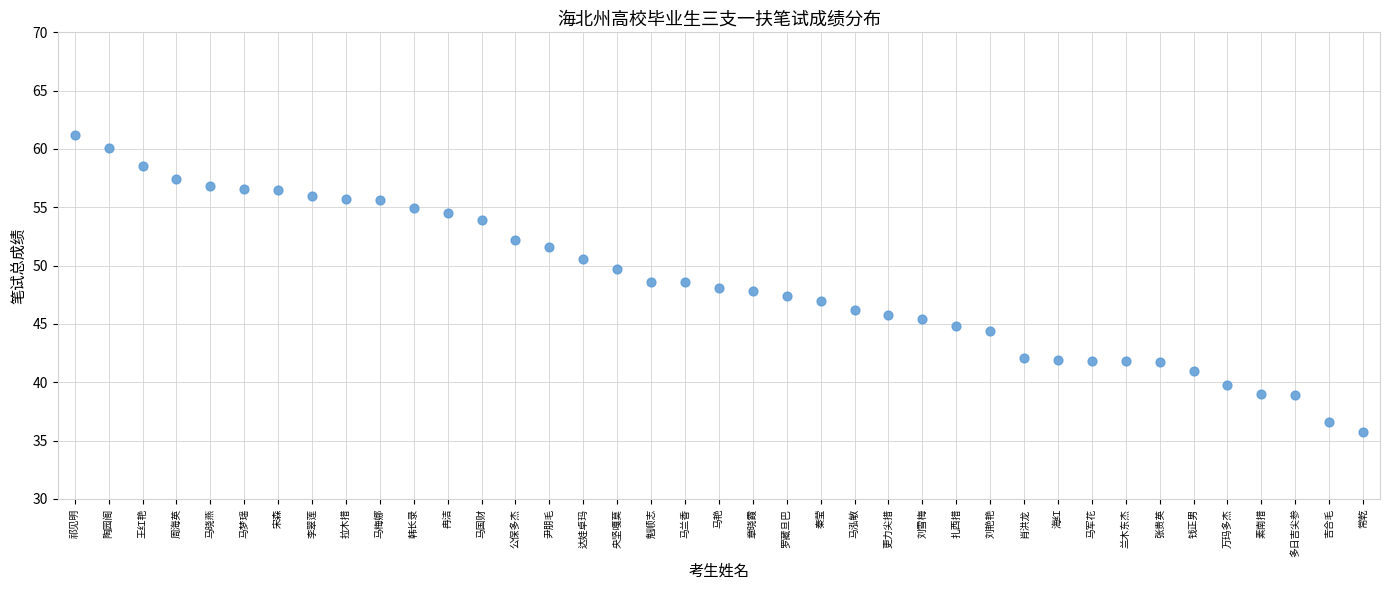

What is the range of Y values (max minus min)?

25.5